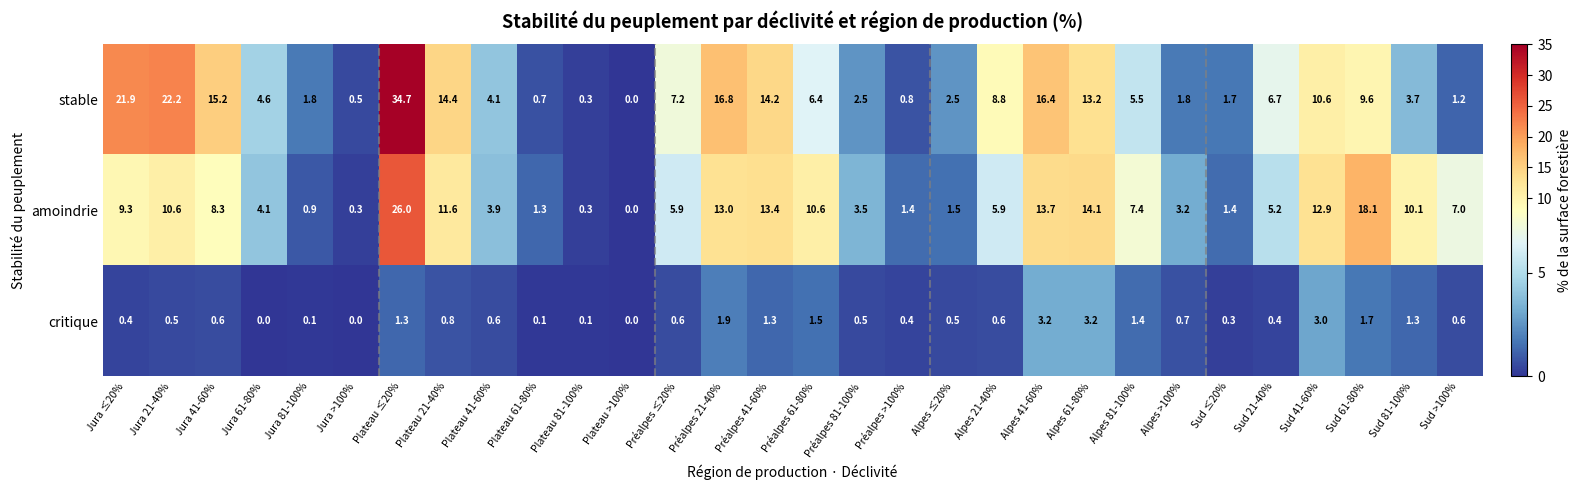

Which series has the widest spread of values?

stable